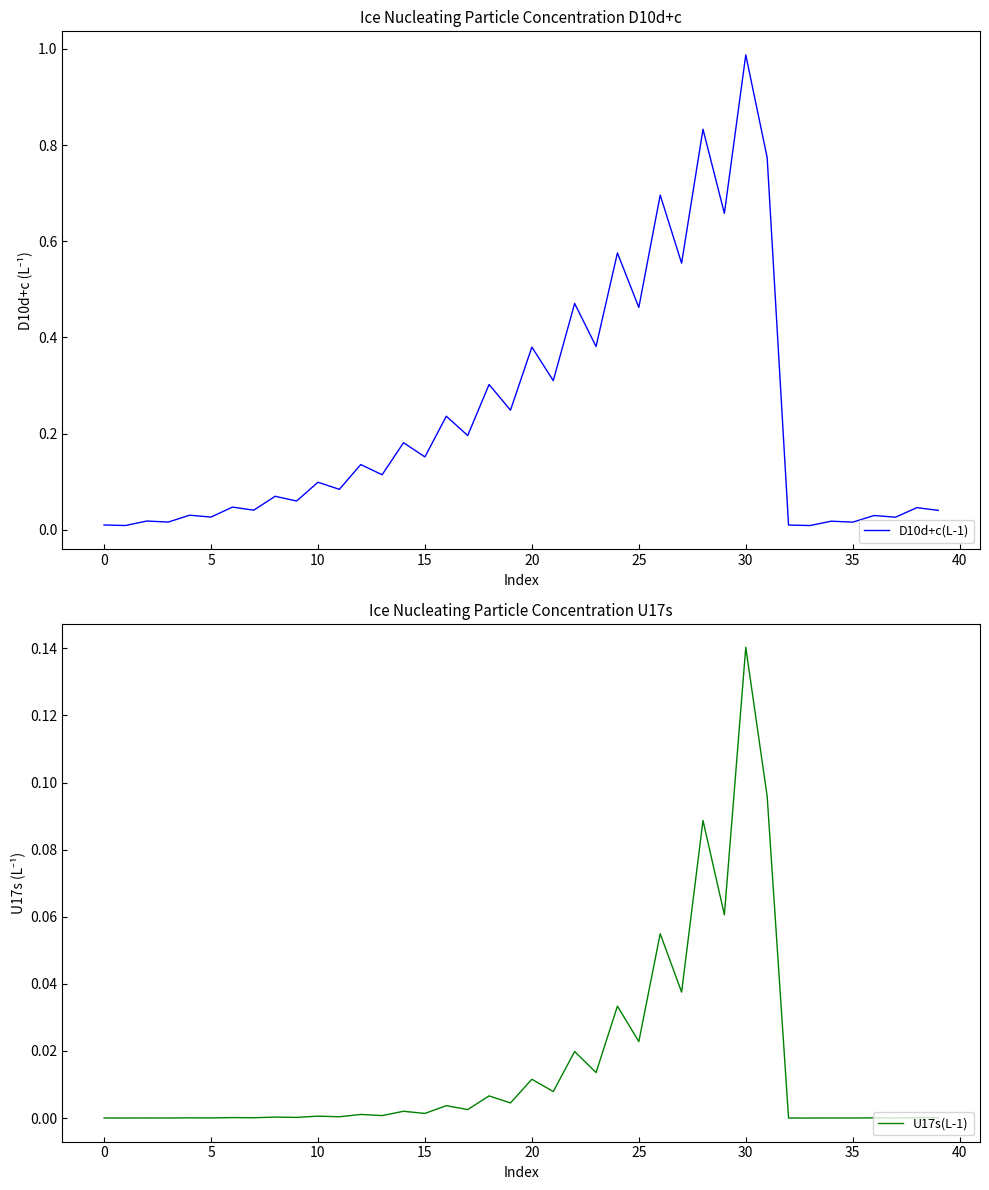

Which series has the widest spread of values?

D10d+c(L-1)